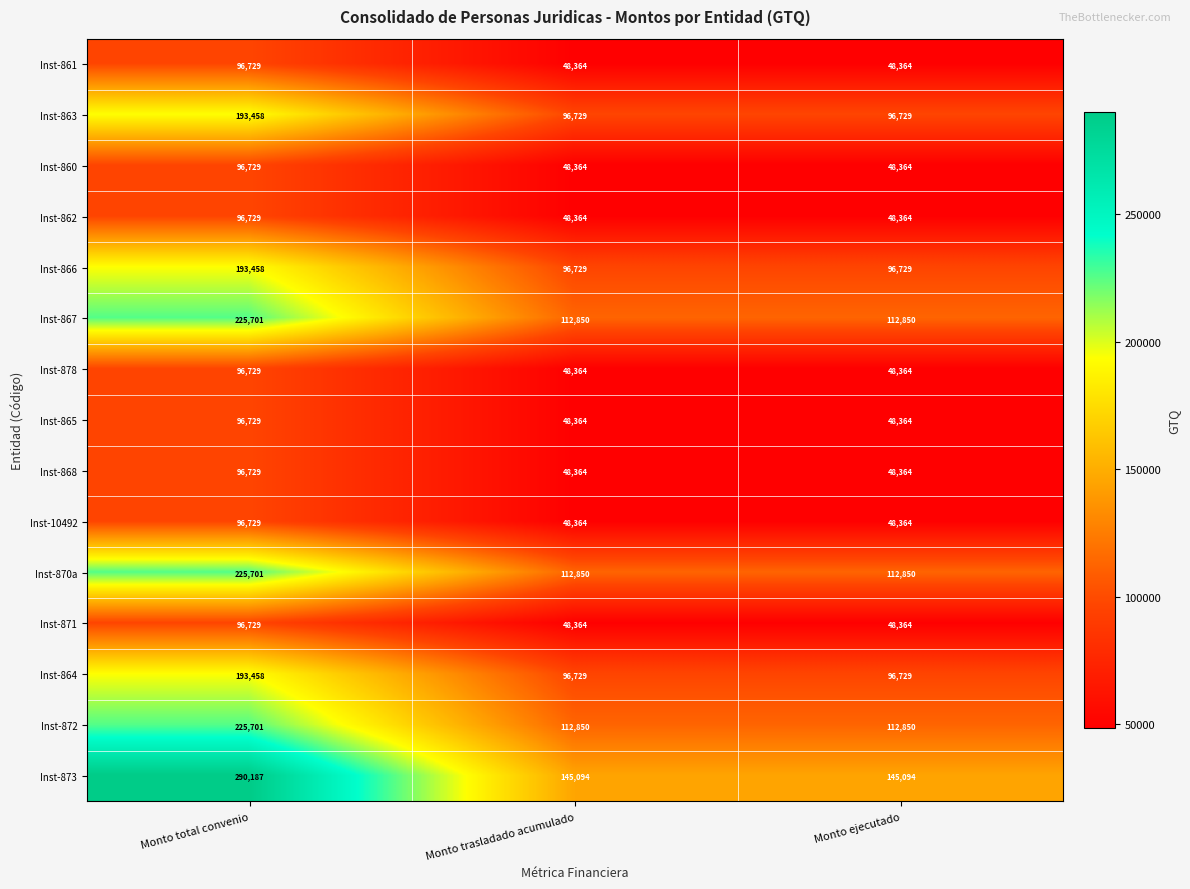

The value of Inst-867 at Monto trasladado acumulado is 112850. True or false?

True